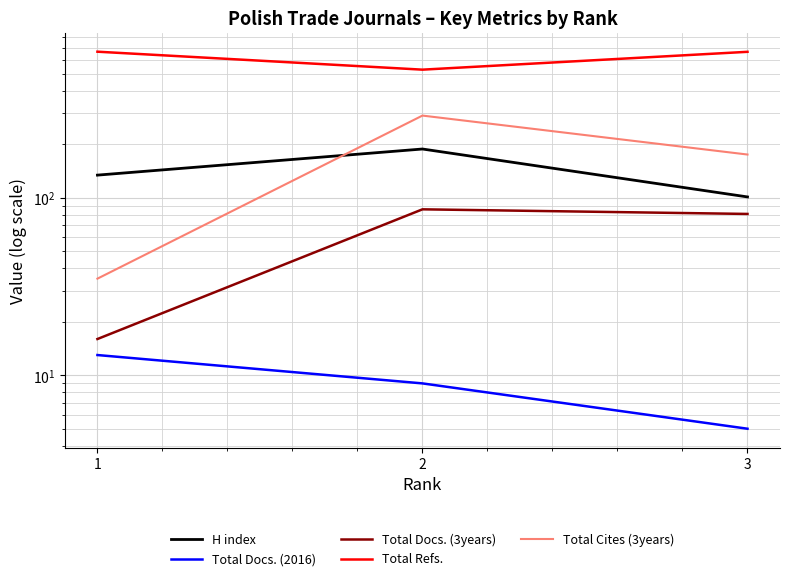

Reading right to left, list all the values displayed in this chart.

H index: 3=101	2=188	1=134
Total Docs. (2016): 3=5	2=9	1=13
Total Docs. (3years): 3=81	2=86	1=16
Total Refs.: 3=663	2=526	1=664
Total Cites (3years): 3=175	2=290	1=35